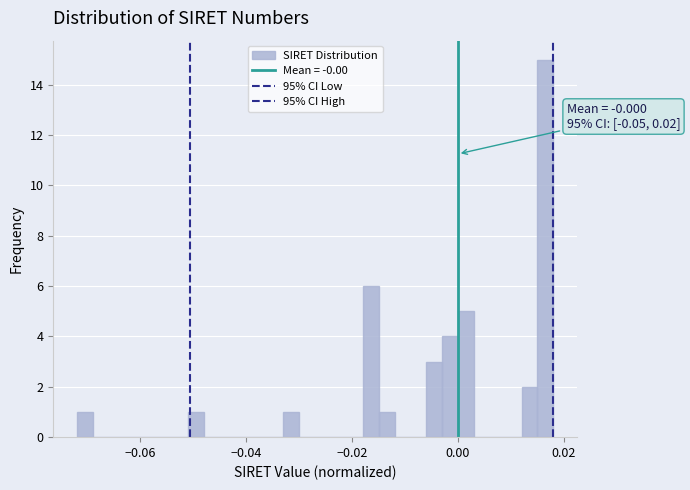

Read against the x-axis, roughly where is the centre of the tallest bar?

0.016